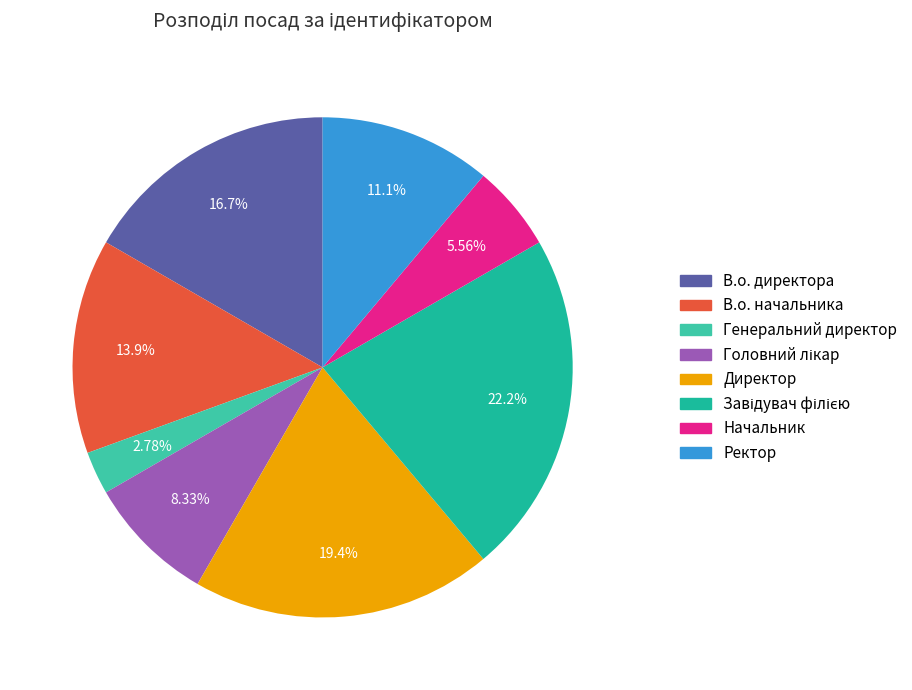

To the nearest percent, what percentage of the pie is Головний лікар?

8%